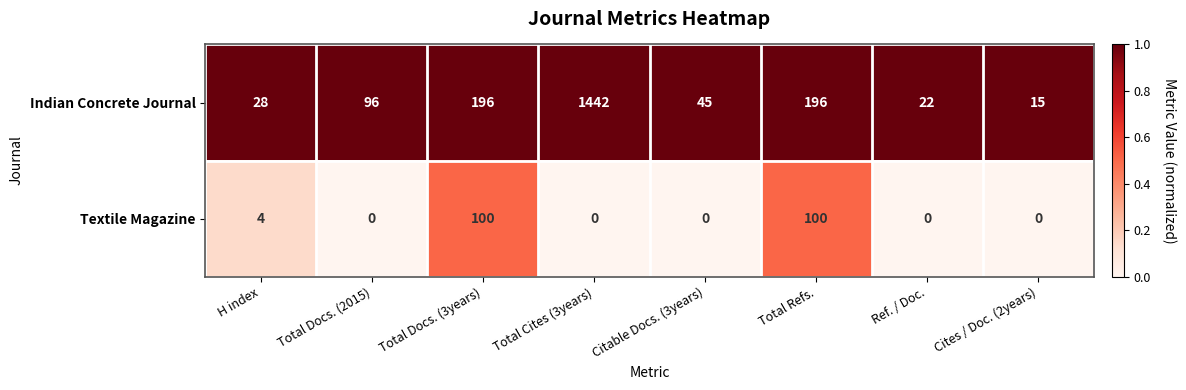

At Total Docs. (2015), list the series in order from largest to smallest.

Indian Concrete Journal, Textile Magazine